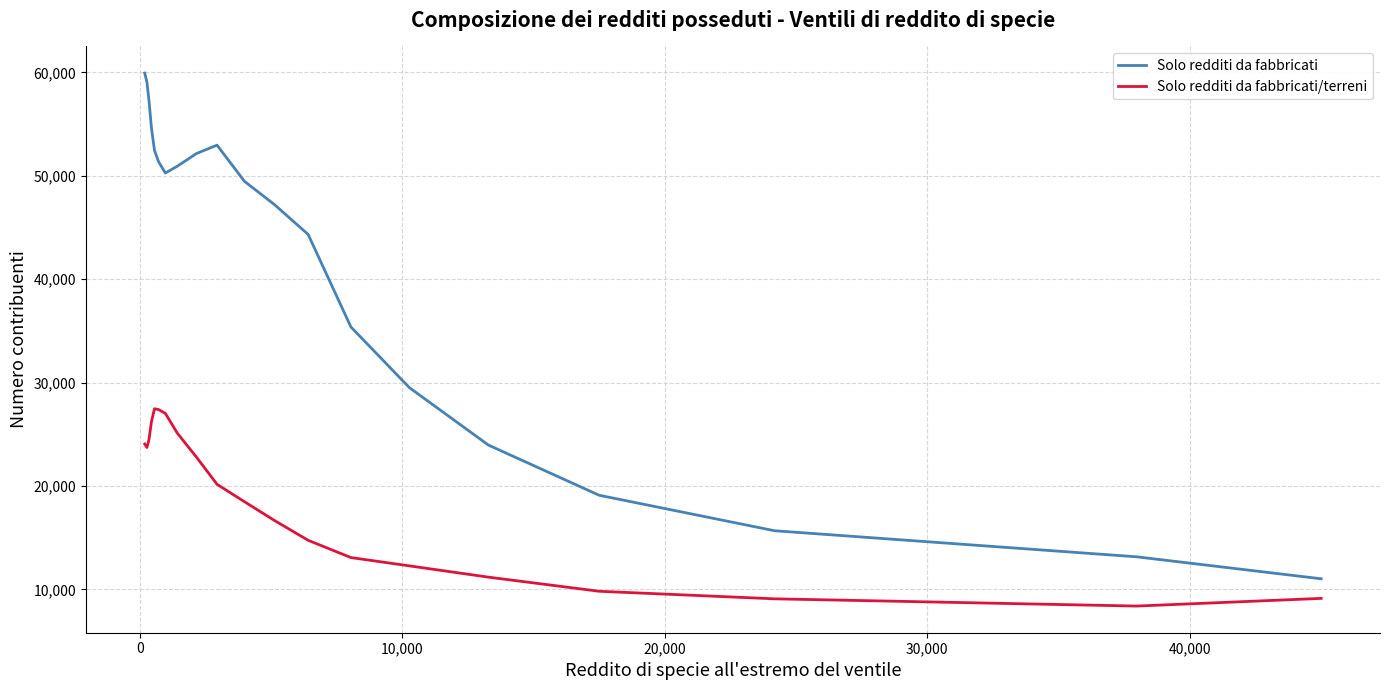

Which series has the largest total across all categories?

Solo redditi da fabbricati